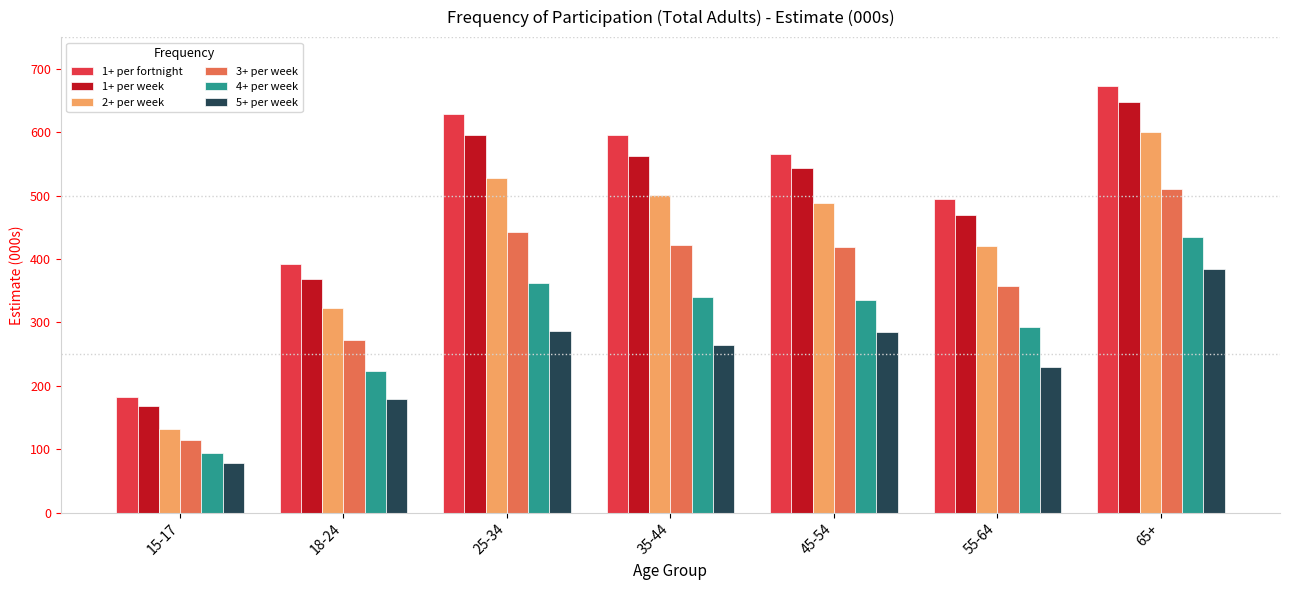

How many bars are there in total?

42